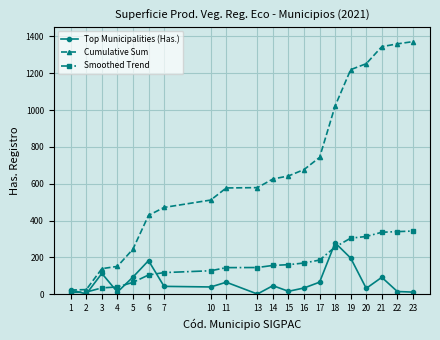

At how many categories does at least one series exceed 667?

8